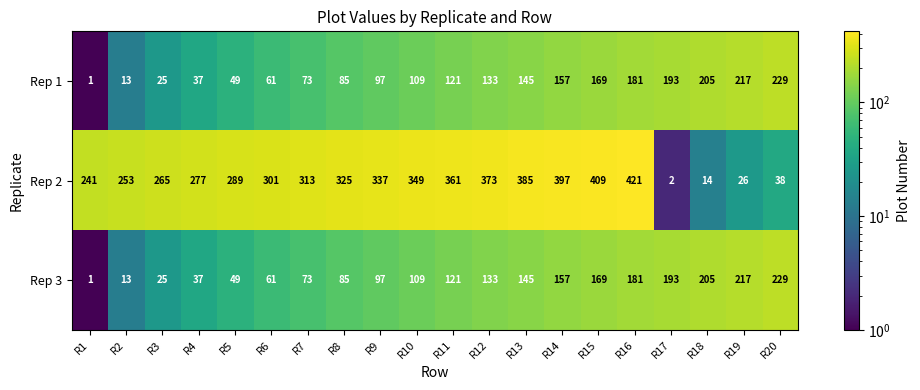

What is the total value across all series at R17?

388